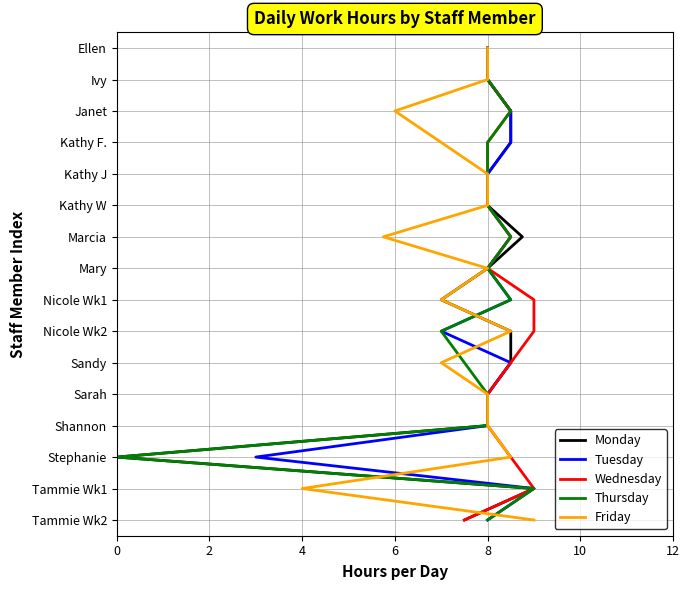

Which series has the largest total across all categories?

Monday